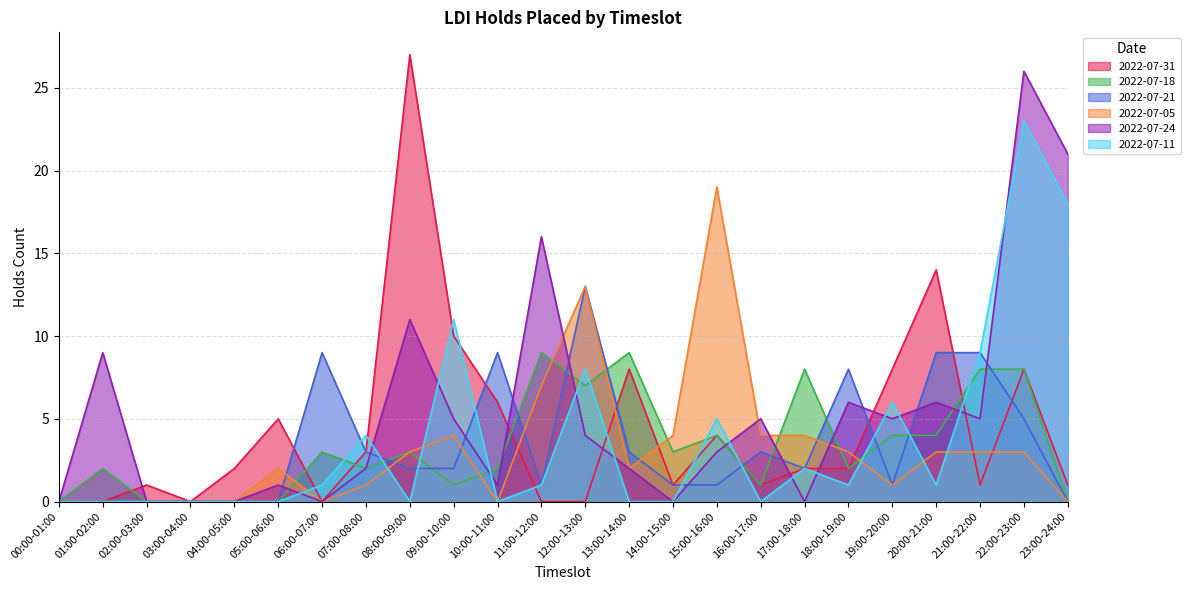

Reading left to right, what are all the values shown in this chart?

2022-07-31: 0	0	1	0	2	5	0	3	27	10	6	0	0	8	1	4	1	2	2	8	14	1	8	1
2022-07-18: 0	2	0	0	0	0	3	2	3	1	2	9	7	9	3	4	1	8	2	4	4	8	8	0
2022-07-21: 0	0	0	0	0	0	9	3	2	2	9	1	13	3	1	1	3	2	8	1	9	9	5	0
2022-07-05: 0	0	0	0	0	2	0	1	3	4	0	7	13	2	4	19	4	4	3	1	3	3	3	0
2022-07-24: 0	9	0	0	0	1	0	2	11	5	1	16	4	2	0	3	5	0	6	5	6	5	26	21
2022-07-11: 0	0	0	0	0	0	1	4	0	11	0	1	8	0	0	5	0	2	1	6	1	9	23	18